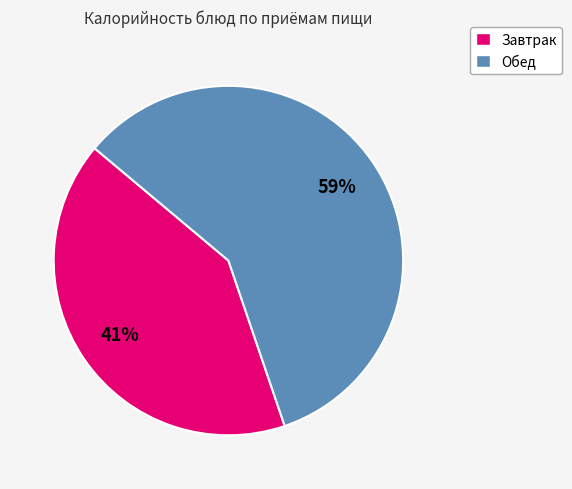

To the nearest percent, what is the average slice percentage?

50%